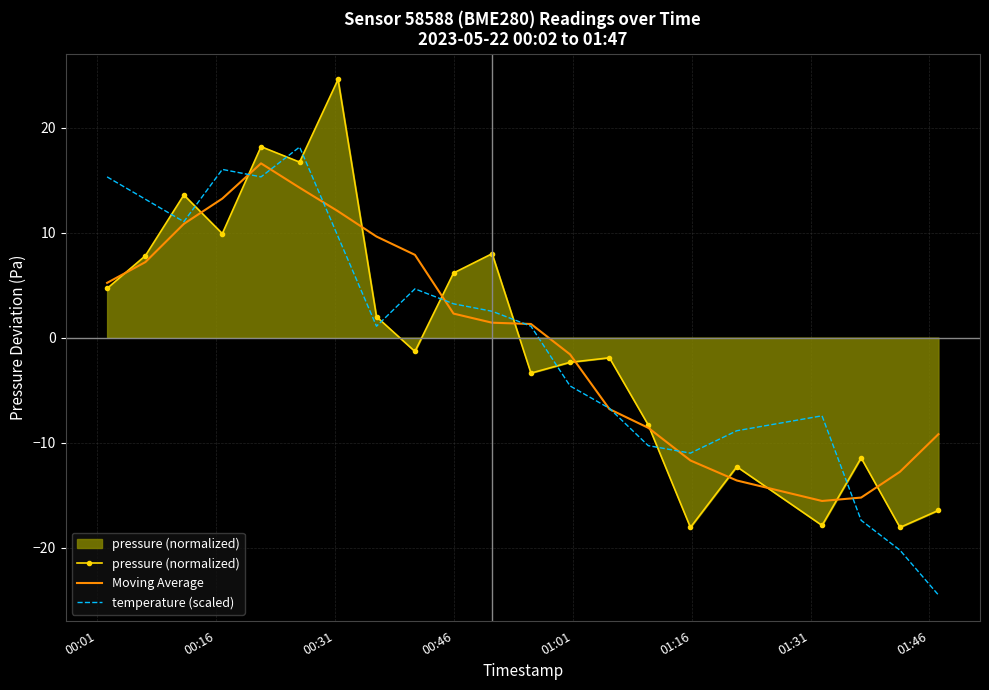

How many times do pressure (normalized) and temperature (scaled) cross each other?

11